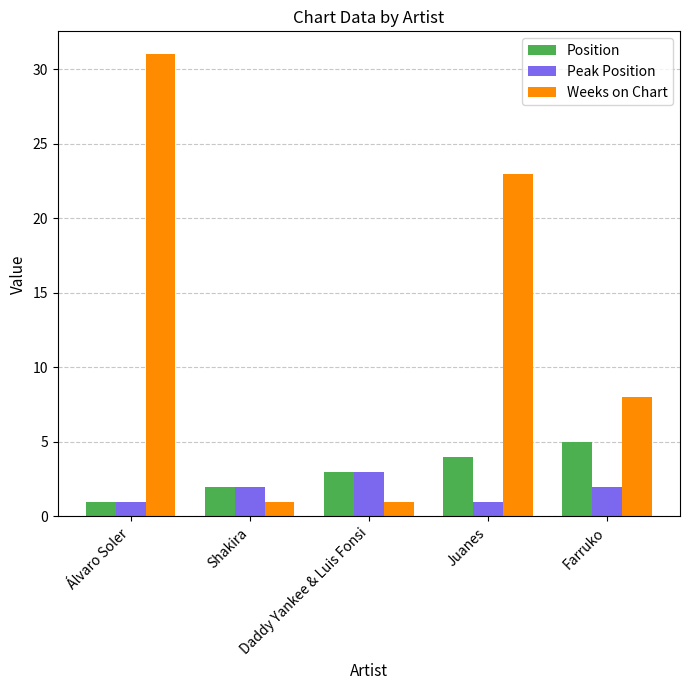

Does the chart contain any negative values?

No